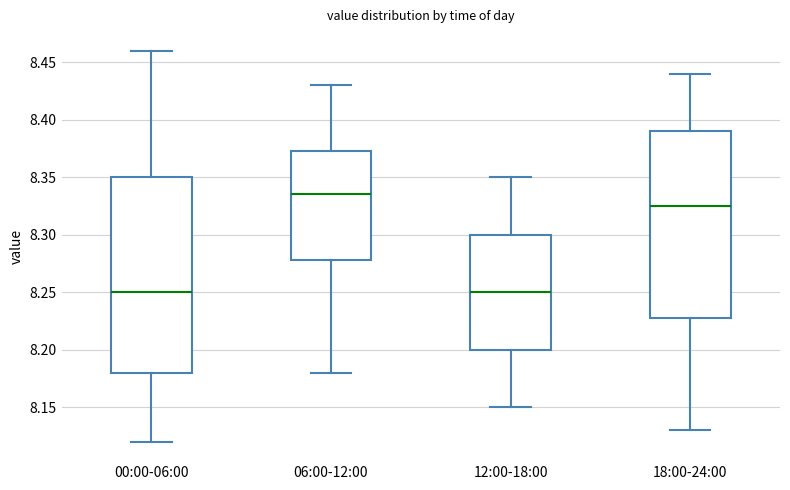

Reading left to right, read every box against the y-axis: the position of its median line, the range the box covers, and the ends of its whiskers. The values are not printed on the chart, so give them approximately, as read against the axis.

00:00-06:00: median 8.250, box 8.180 to 8.350, whiskers 8.120 to 8.460
06:00-12:00: median 8.335, box 8.280 to 8.375, whiskers 8.180 to 8.430
12:00-18:00: median 8.250, box 8.200 to 8.300, whiskers 8.150 to 8.350
18:00-24:00: median 8.325, box 8.230 to 8.390, whiskers 8.130 to 8.440